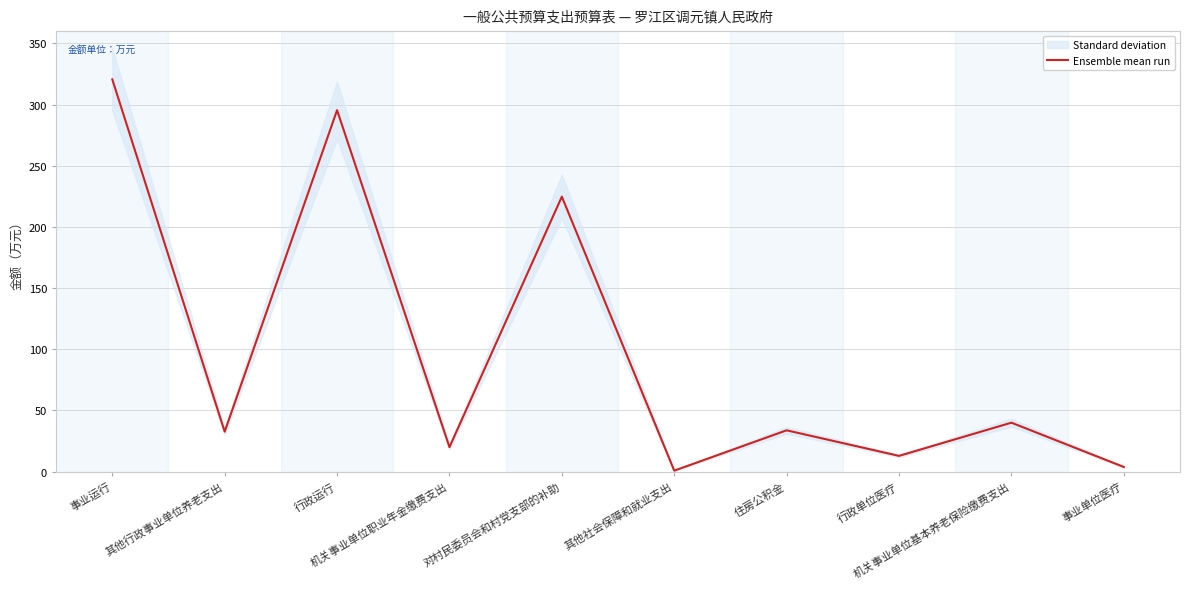

True or false: the data shows 25.2 at 机关事业单位基本养老保险缴费支出.

False